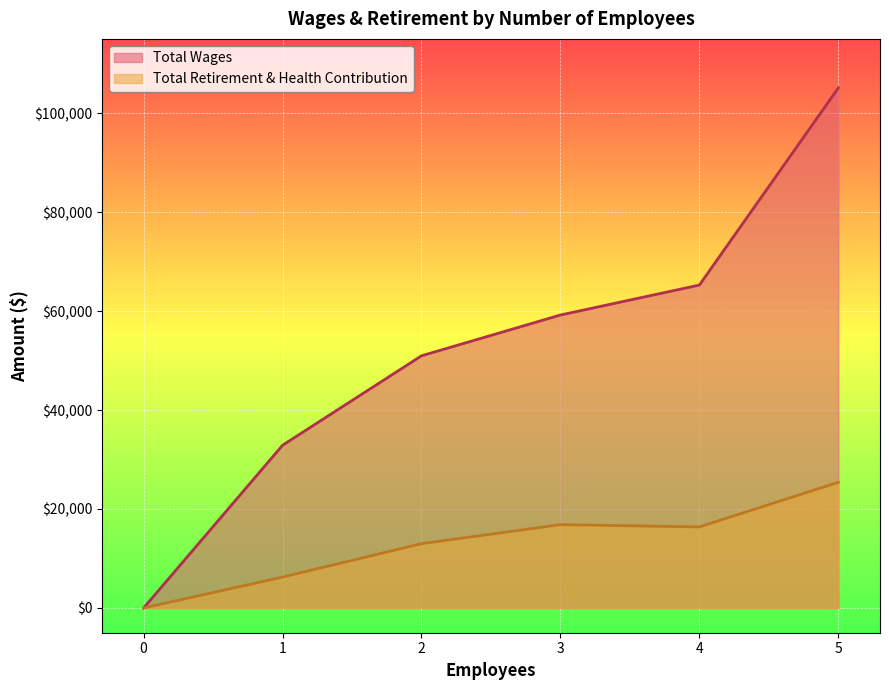

What is the average value of the Total Wages series?

52231